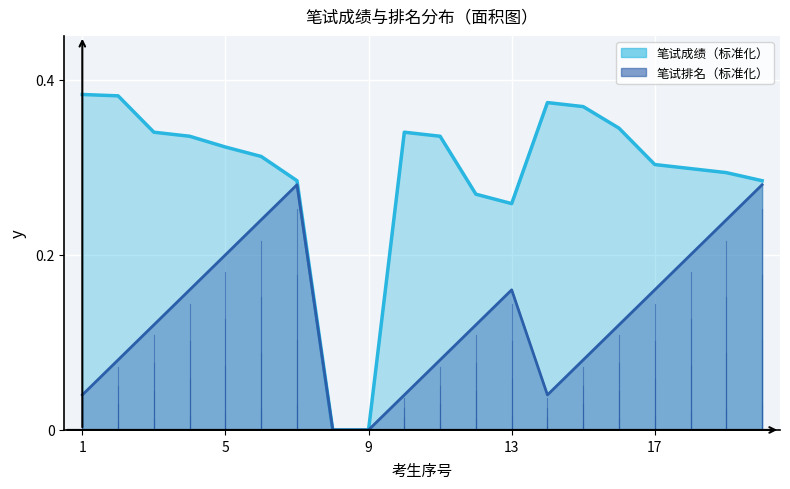

Which series changed the most between 罗沣浥 and 林艳春?

笔试排名